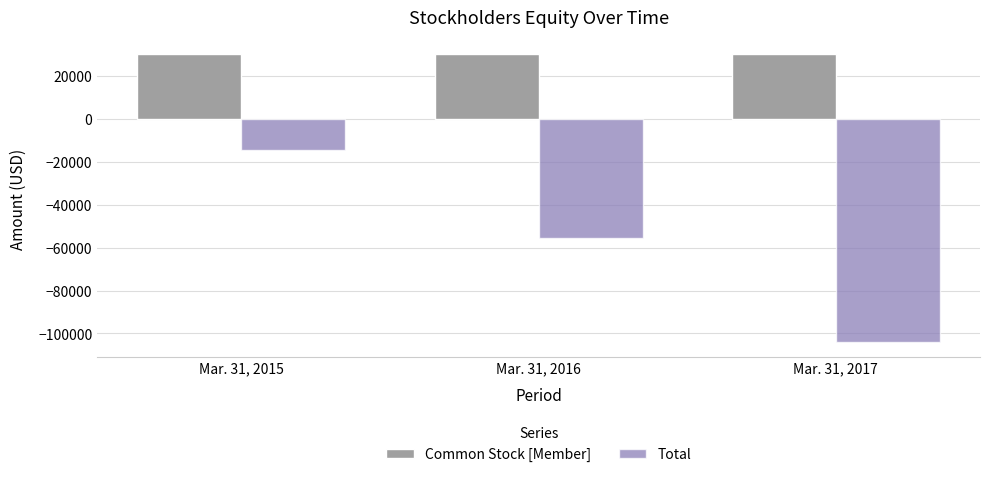

Which series has the largest total across all categories?

Common Stock [Member]